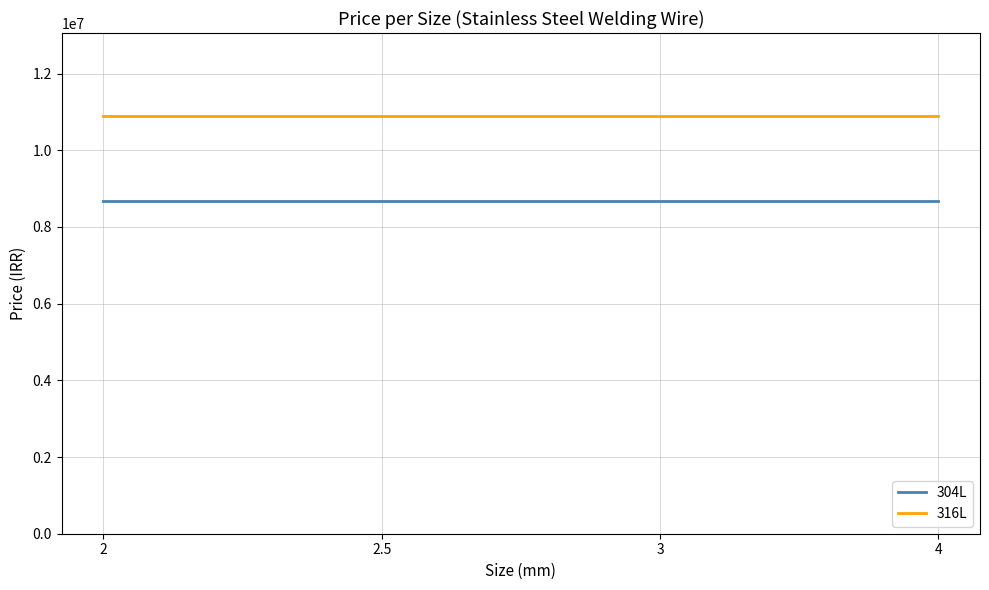

At 3, list the series in order from smallest to largest.

304L, 316L